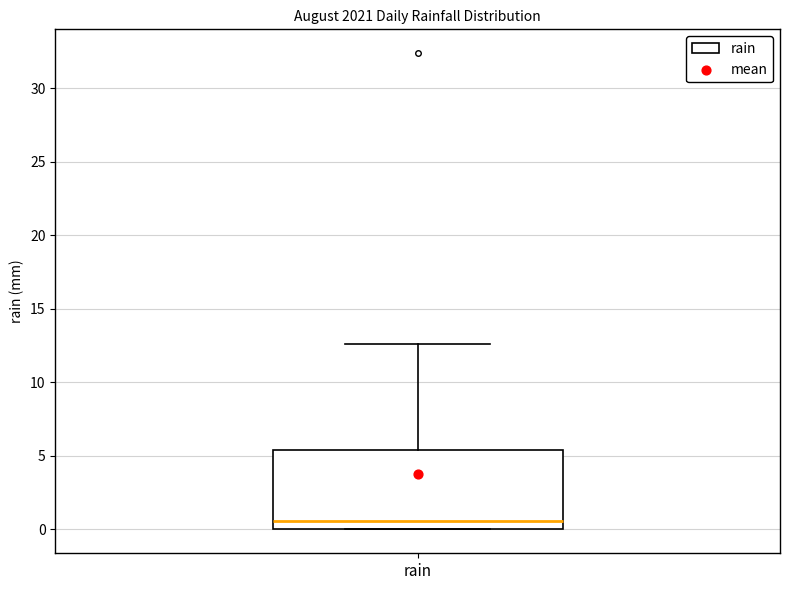

Where is the upper edge of the box for rain on the y-axis? The values are not printed on the chart, so give them approximately, as read against the axis.

5.5